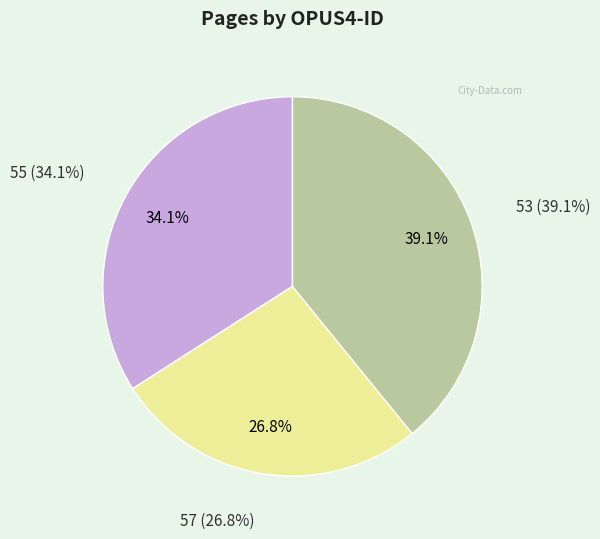

Is 53 the majority of the pie?

No